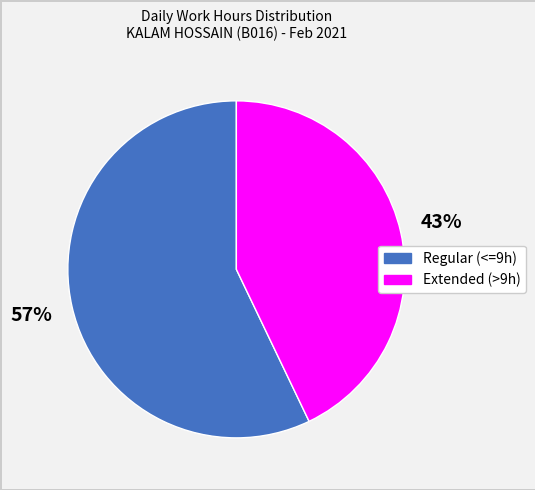

To the nearest percent, what is the difference between the largest and smallest slice percentages?

14%